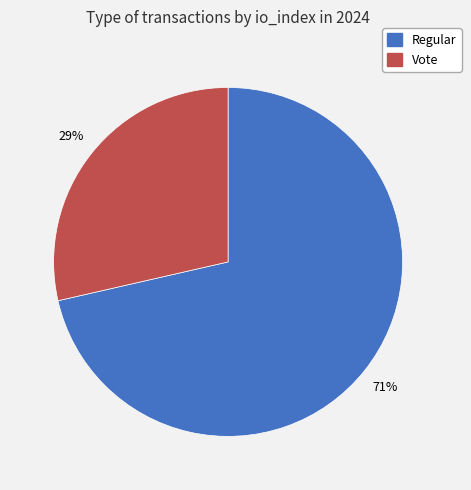

What percentage is the Regular slice, to the nearest percent?

71%